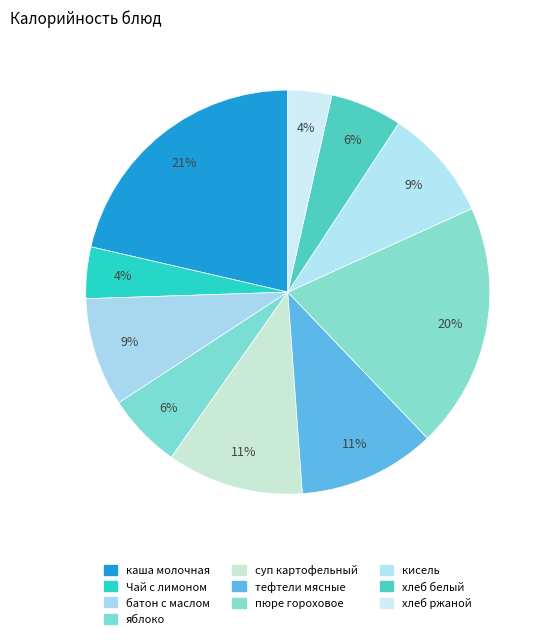

How many slices are in this pie chart?

10